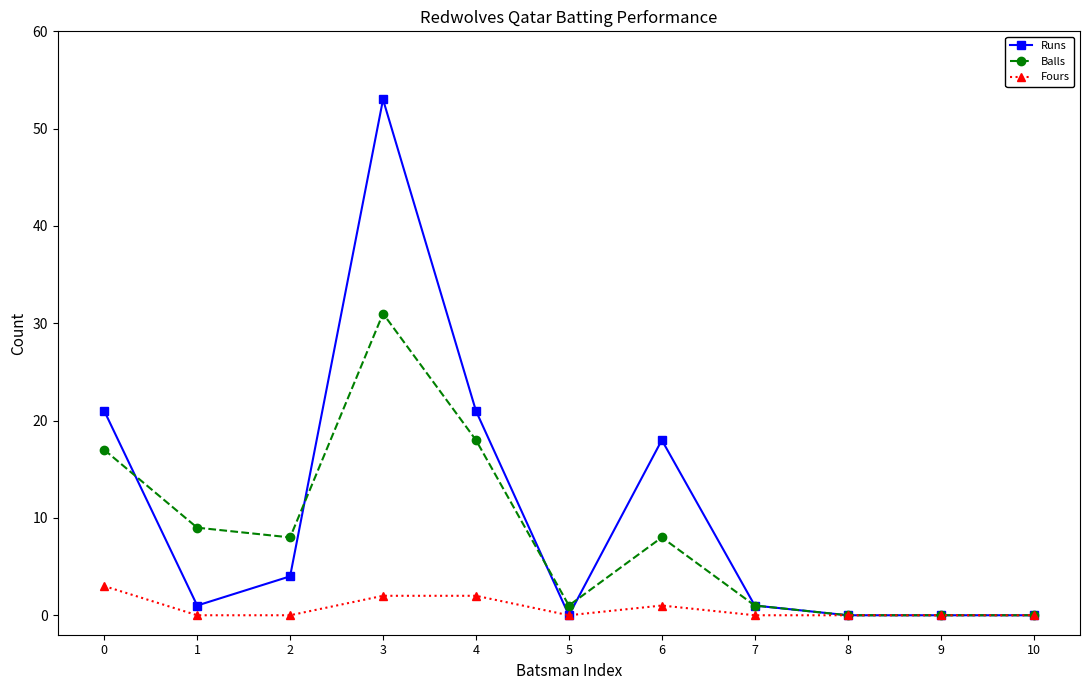

List the series in order of their overall mean, lowest first.

Fours, Balls, Runs